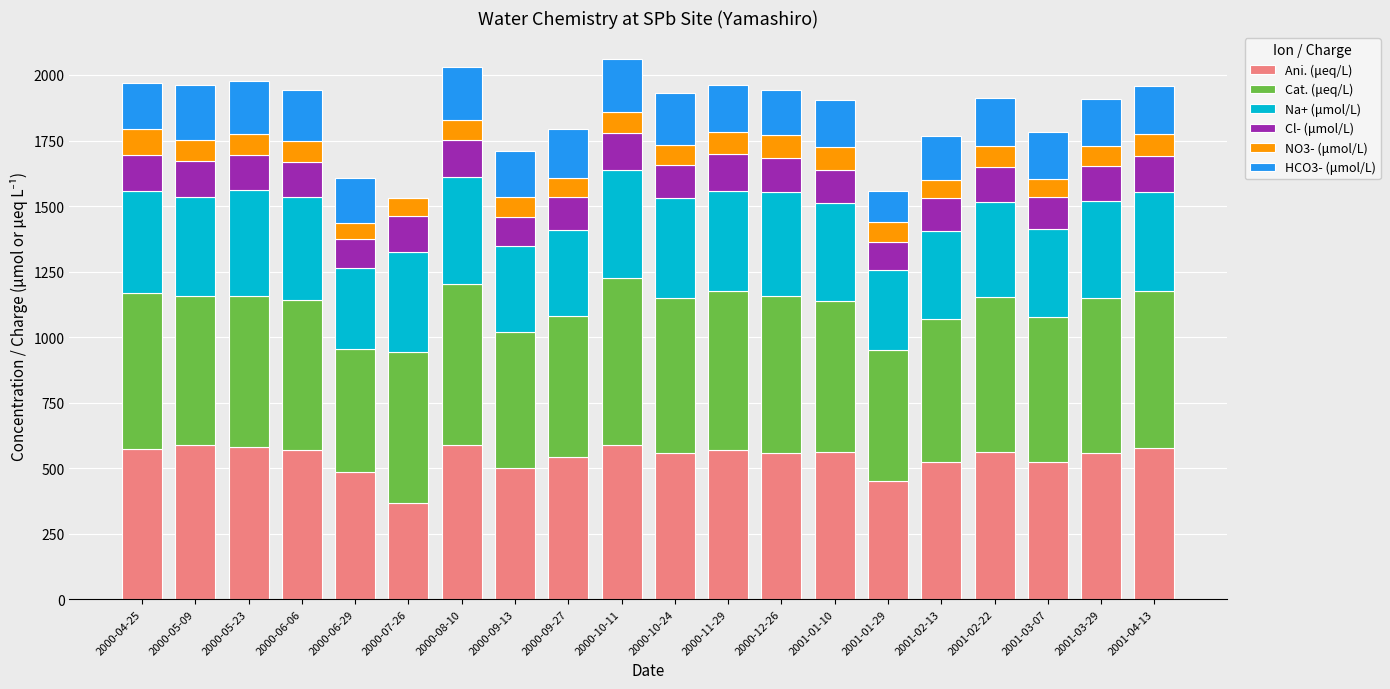

What is the total value across all series at 2000-10-11?

2060.9